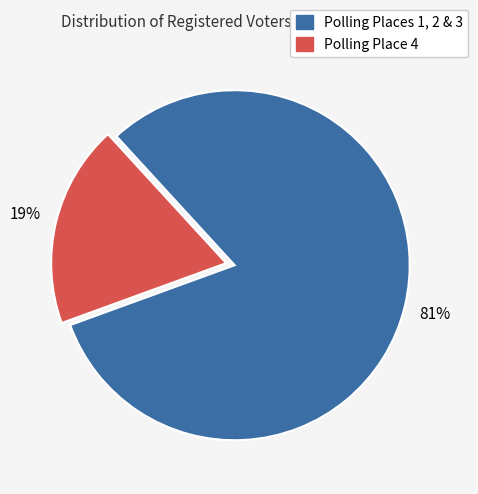

How many slices are in this pie chart?

2